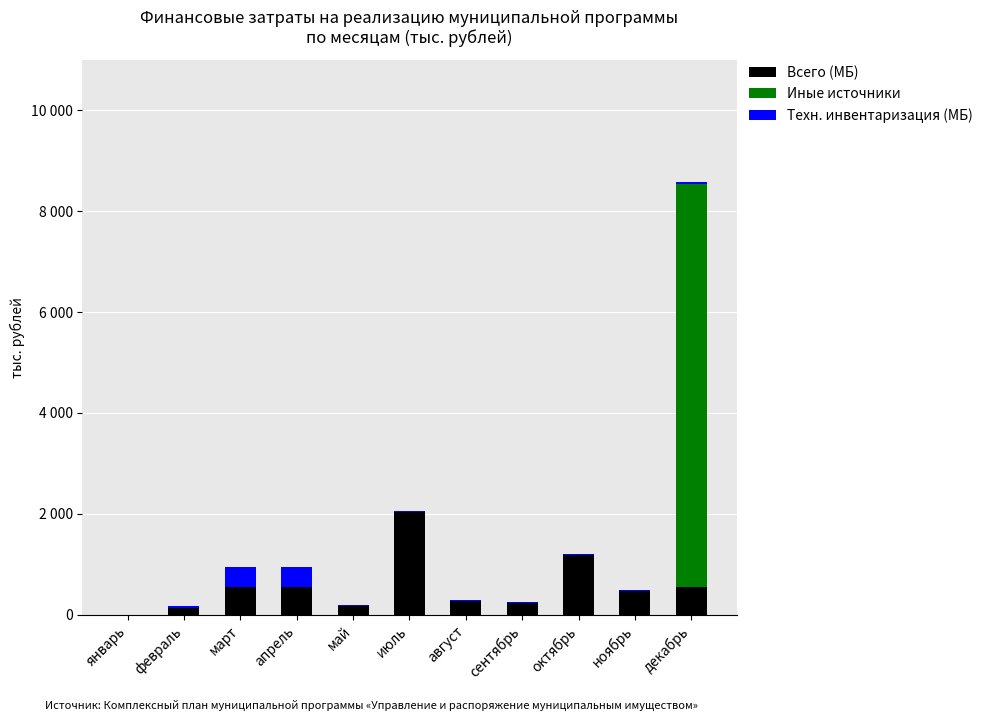

What is the average value of the Иные источники series?

727.3